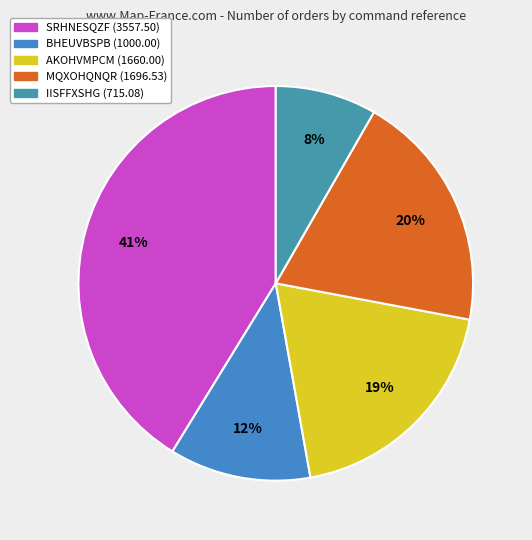

Do IISFFXSHG and SRHNESQZF together represent more than half of the pie?

No